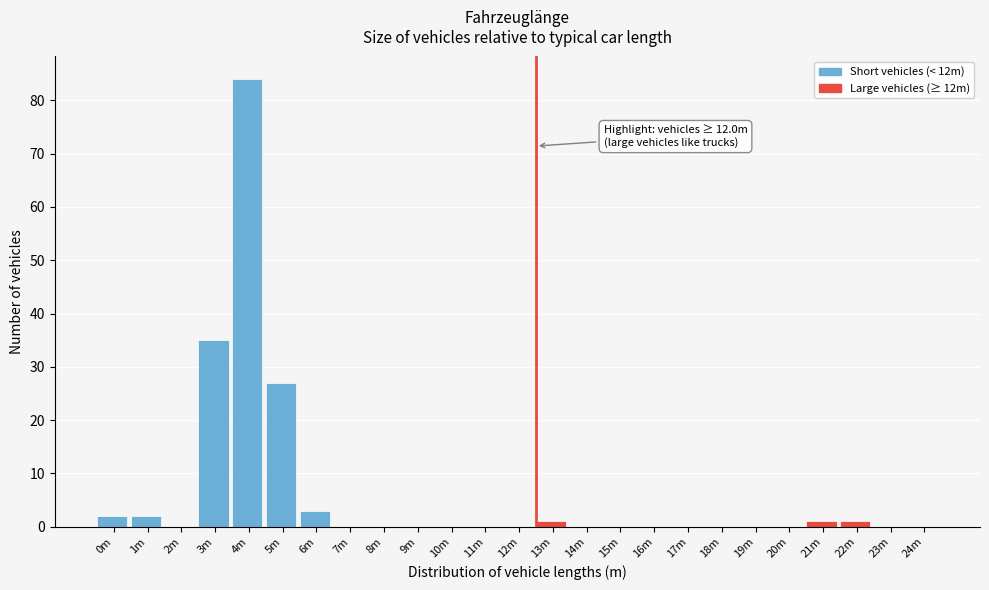

Reading left to right, transcribe all the data shown in this chart.

0m=2	1m=2	2m=0	3m=35	4m=84	5m=27	6m=3	7m=0	8m=0	9m=0	10m=0	11m=0	12m=0	13m=1	14m=0	15m=0	16m=0	17m=0	18m=0	19m=0	20m=0	21m=1	22m=1	23m=0	24m=0